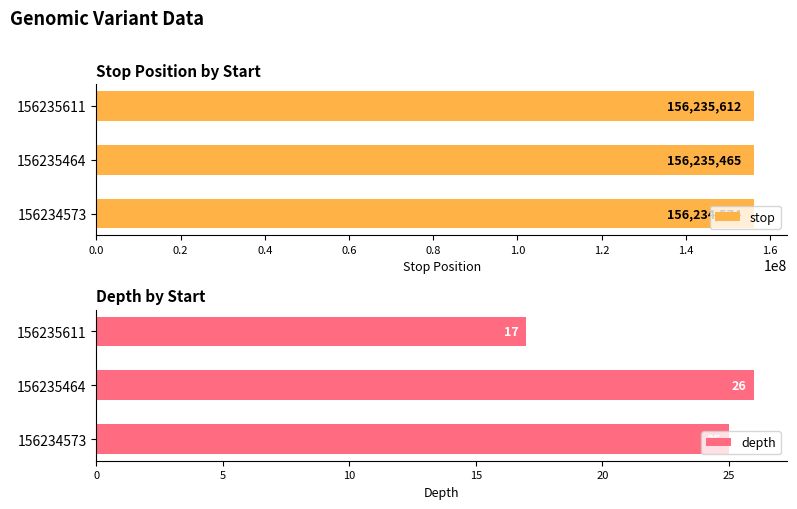

What is the value of the stop bar at the 3rd from the left?

156235612